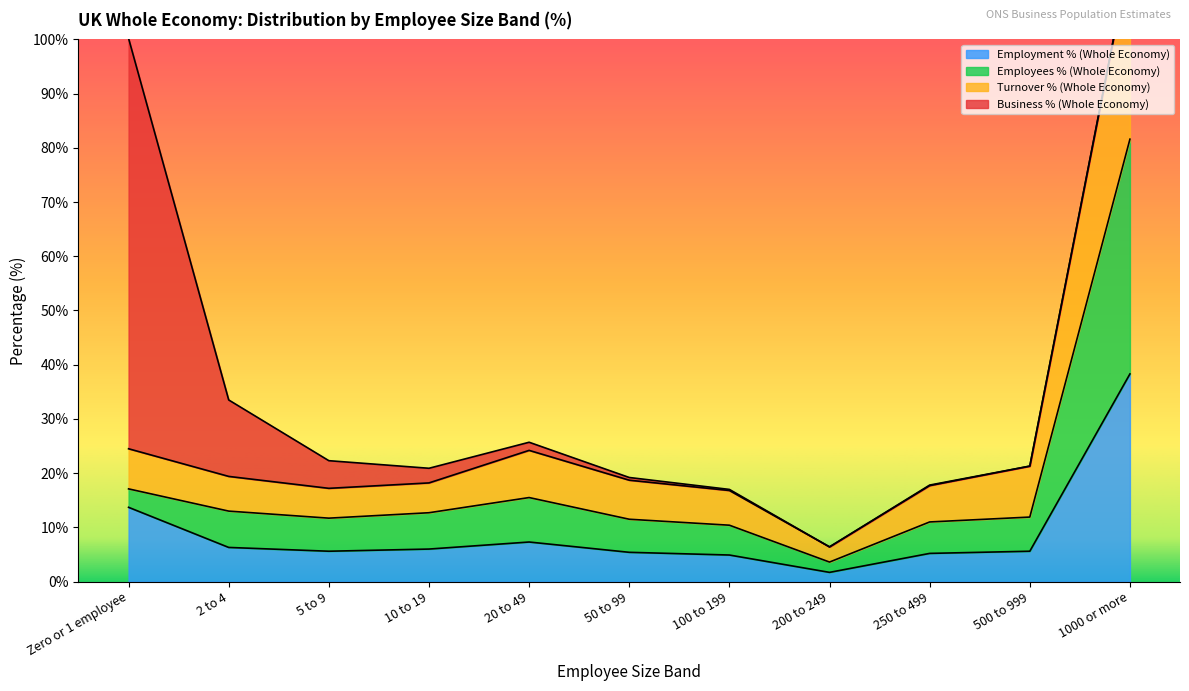

The value of Turnover % (Whole Economy) at 200 to 249 is 4.7. True or false?

False